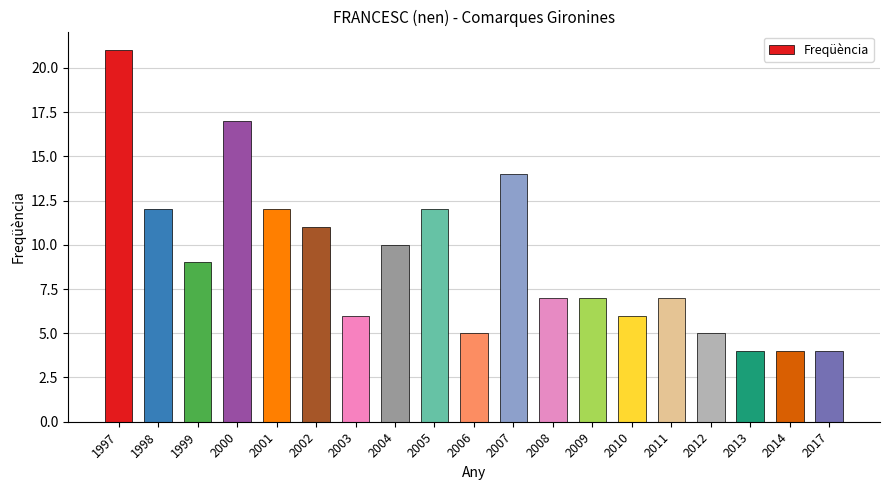

Read the value at 2003.

6